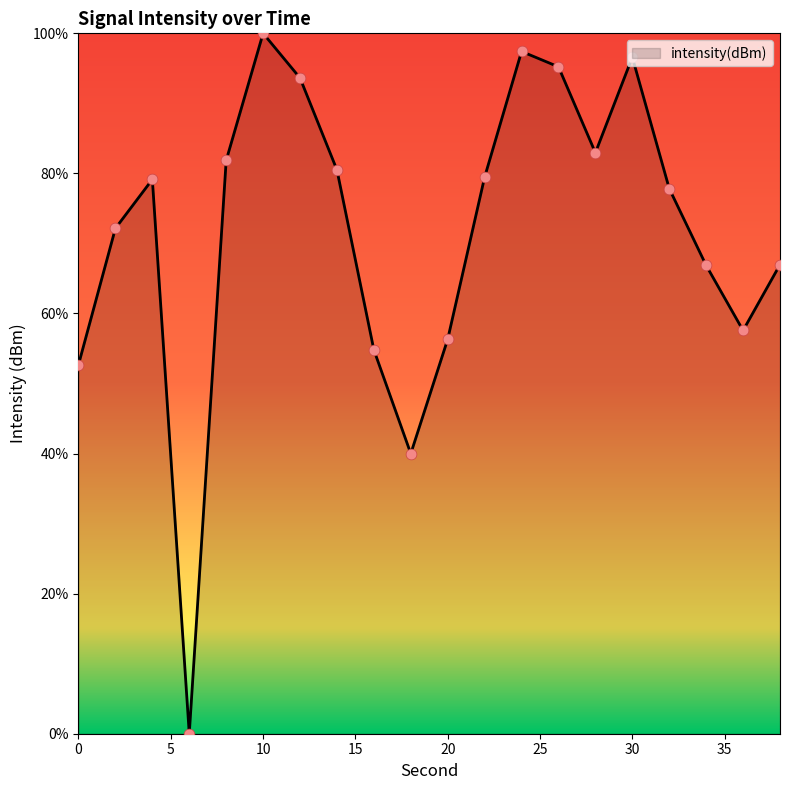

What is the maximum value shown in the chart?

100.0